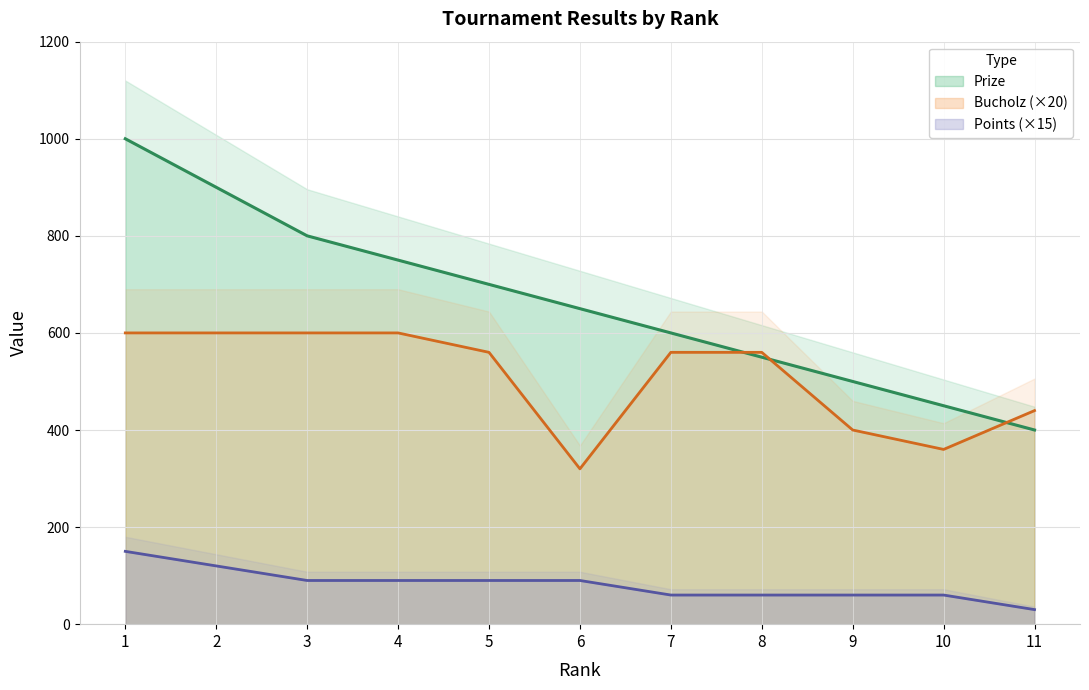

Which label corresponds to the smallest value in the chart?

11